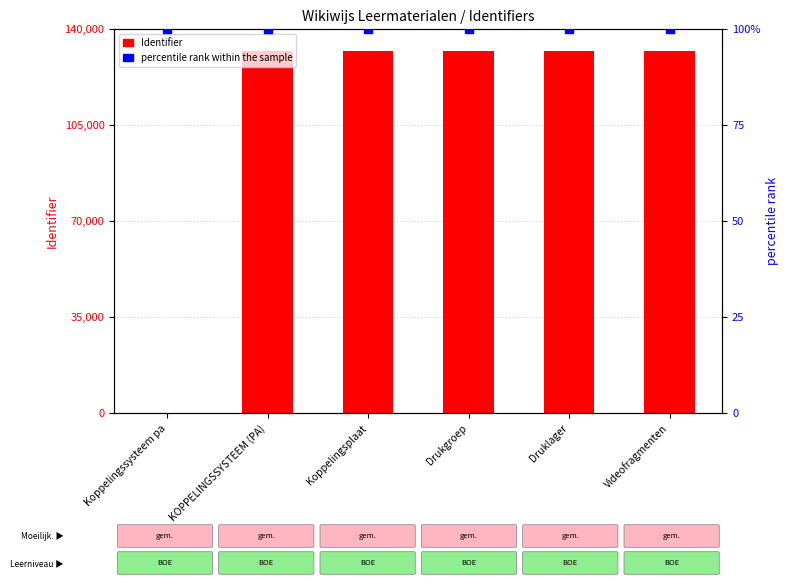

At which category is the sum across all series the highest?

Videofragmenten